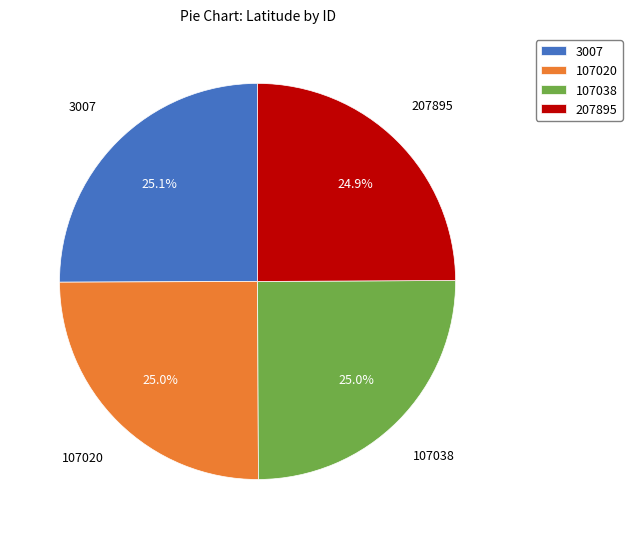

Approximately how many times larger is the value at 107020 compared to 207895?

1.0